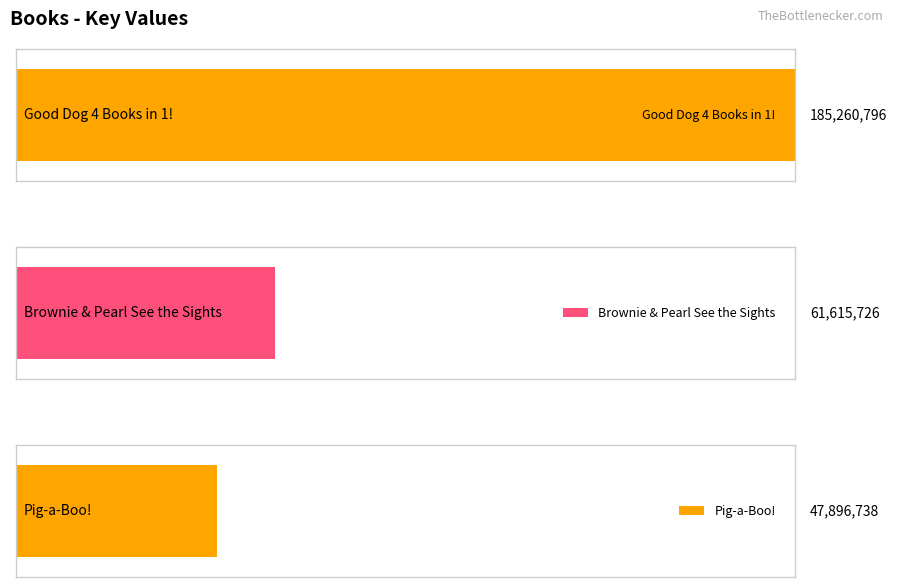

List the labels in order of value, smallest first.

Pig-a-Boo!, Brownie & Pearl See the Sights, Good Dog 4 Books in 1!